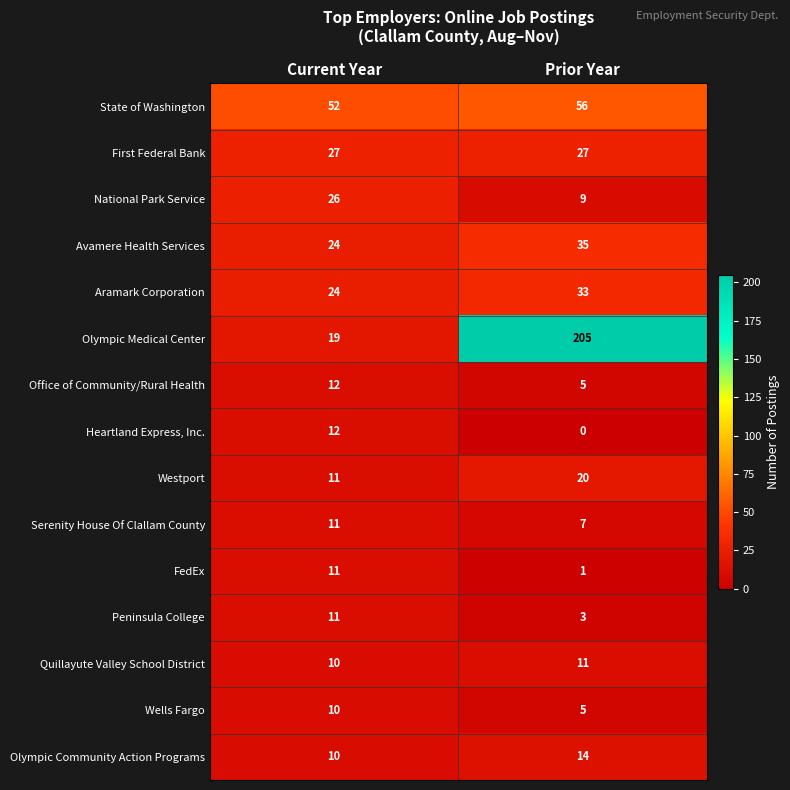

What is the sum of all Quillayute Valley School District values?

21